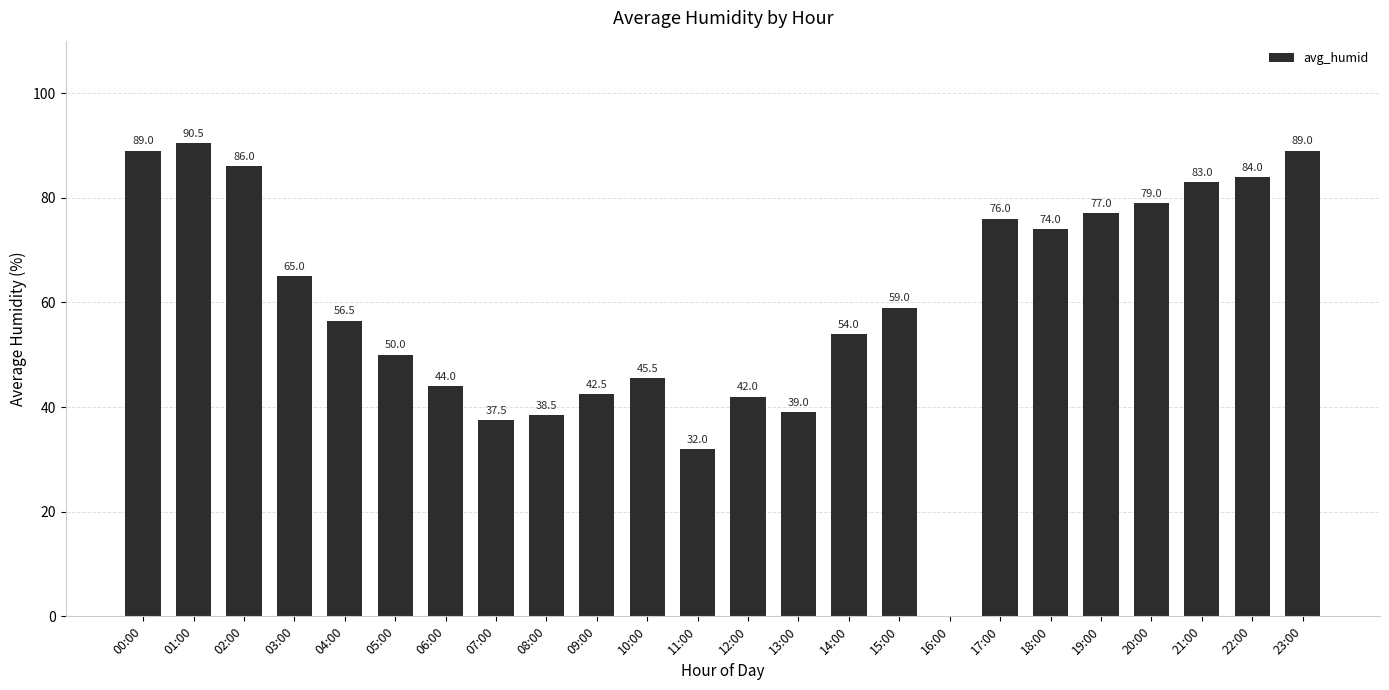

Reading right to left, extract all data points from this chart.

23:00=89.0	22:00=84.0	21:00=83.0	20:00=79.0	19:00=77.0	18:00=74.0	17:00=76.0	16:00=0.0	15:00=59.0	14:00=54.0	13:00=39.0	12:00=42.0	11:00=32.0	10:00=45.5	09:00=42.5	08:00=38.5	07:00=37.5	06:00=44.0	05:00=50.0	04:00=56.5	03:00=65.0	02:00=86.0	01:00=90.5	00:00=89.0